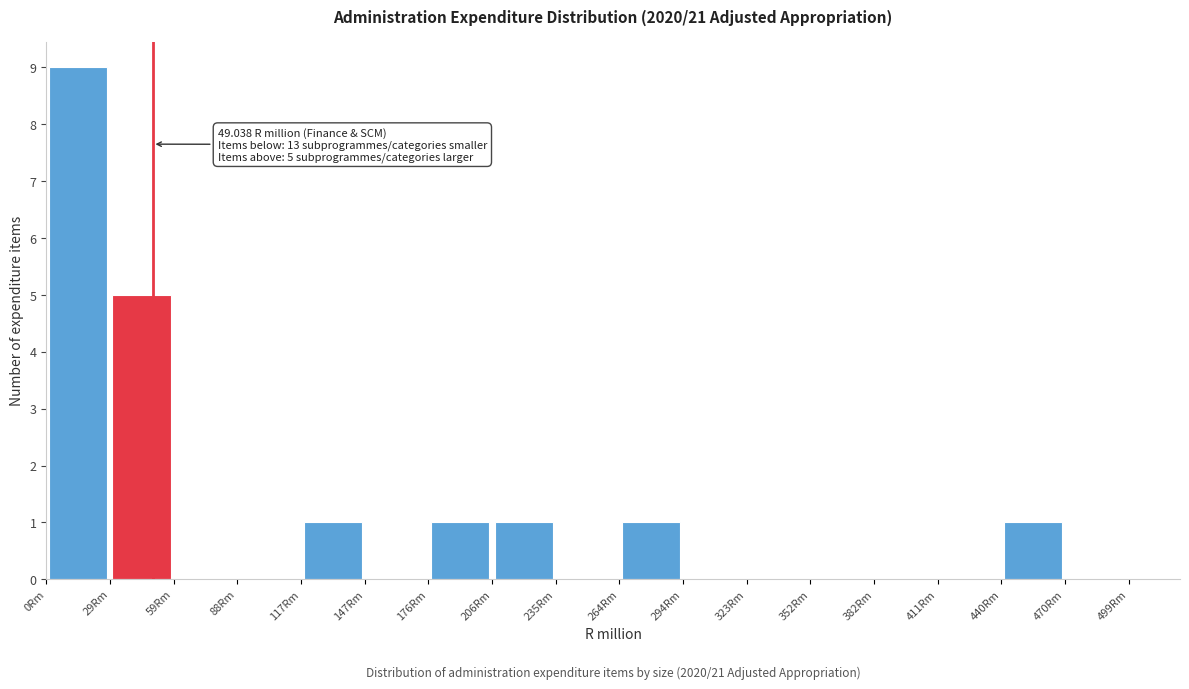

Which range on the x-axis has the tallest bar?

0 to 30